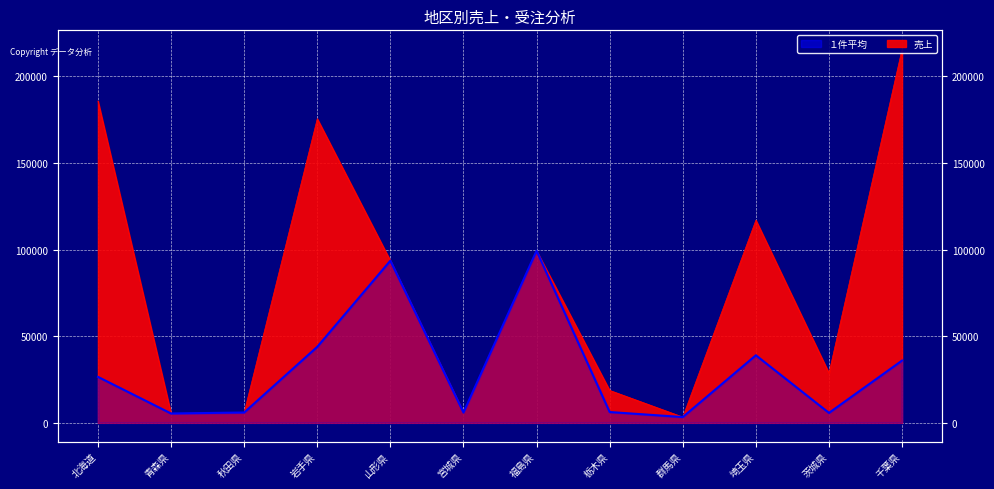

Rank the series by their maximum value, from lowest to highest.

１件平均, 売上